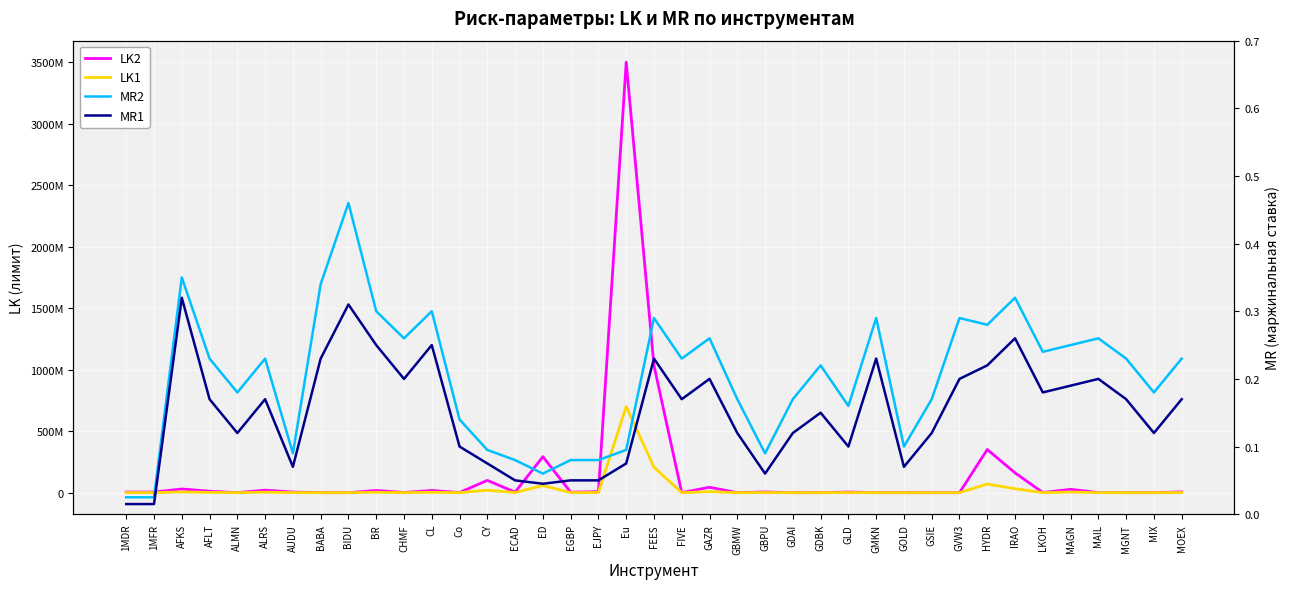

The MR2 series shows 0.3 at FEES. True or false?

True